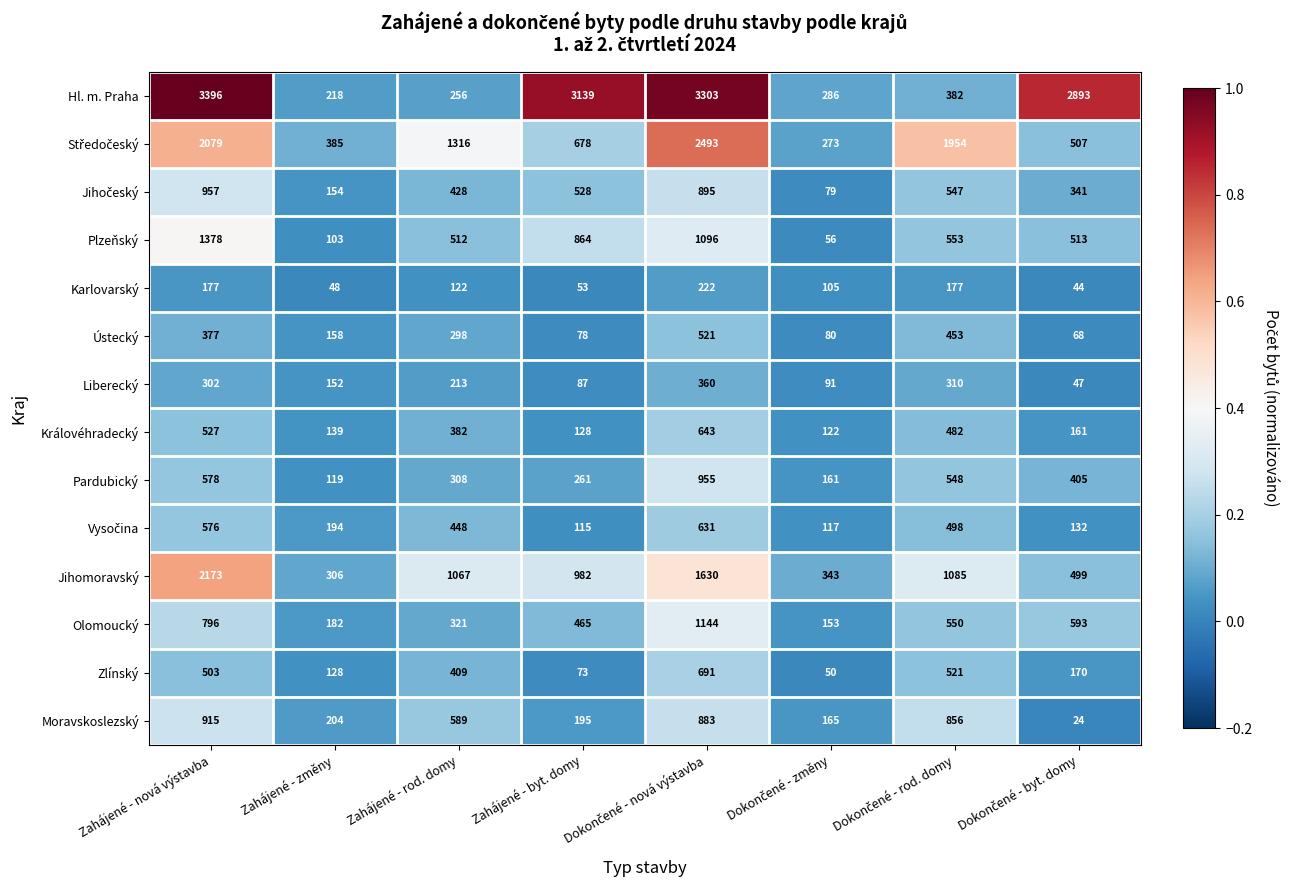

What is the difference between the Pardubický values at Zahájené - nová výstavba and Zahájené - rod. domy?

270